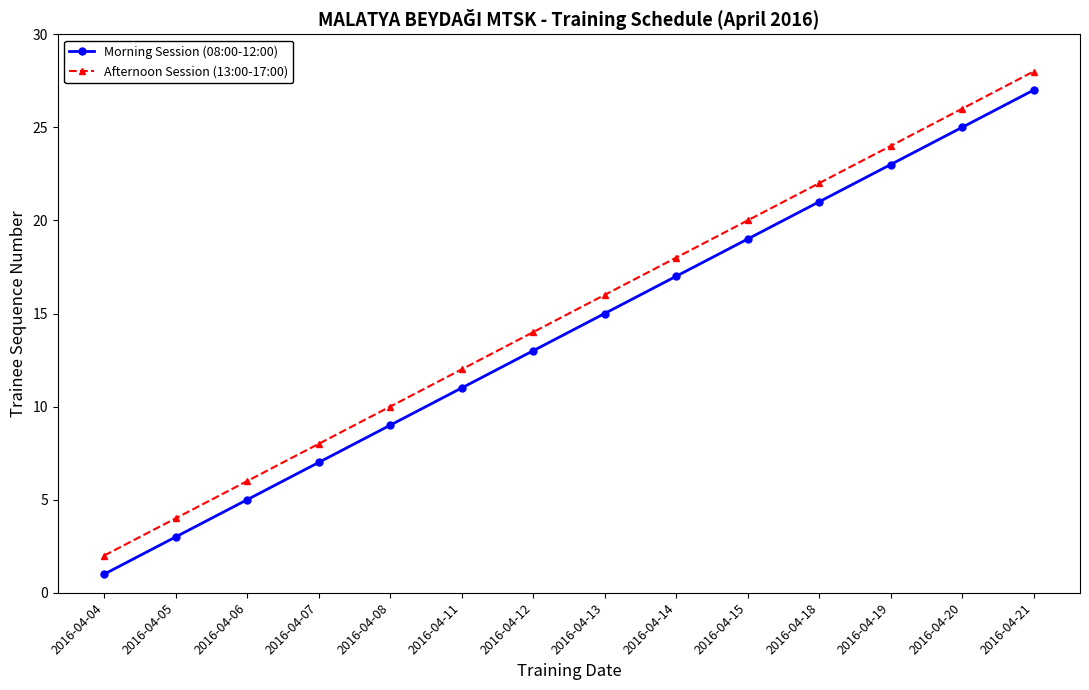

What is the total value across all series at 2016-04-18?

43